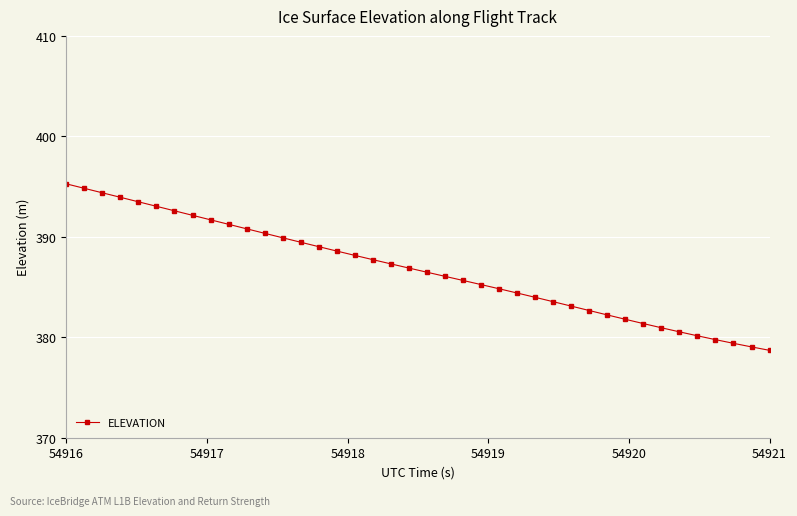

What is the greatest value displayed?

395.3